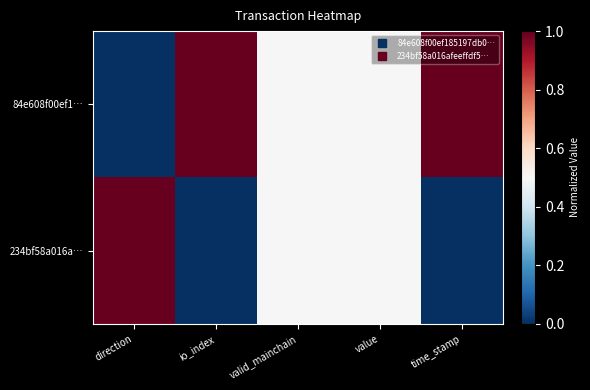

Reading left to right, list all the values displayed in this chart.

84e608f00ef1…: direction=0.0	io_index=1.0	valid_mainchain=0.5	value=0.5	time_stamp=1.0
234bf58a016a…: direction=1.0	io_index=0.0	valid_mainchain=0.5	value=0.5	time_stamp=0.0